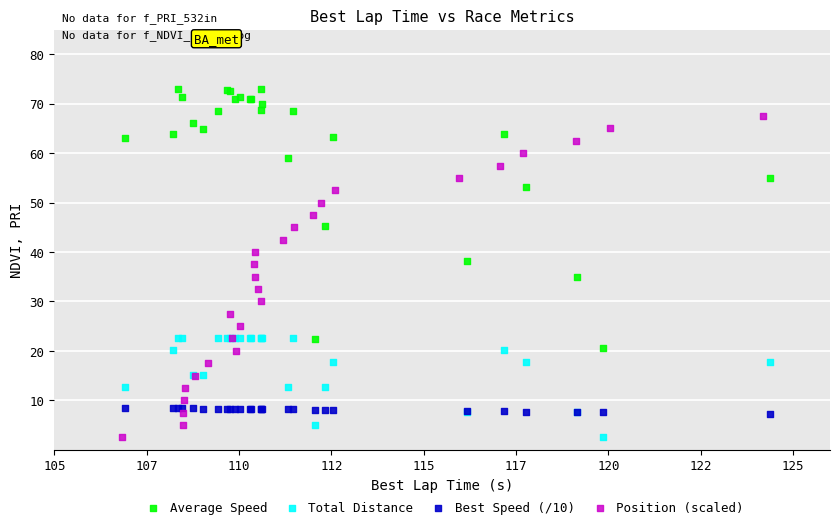

Which series reaches the maximum Y coordinate?

Average Speed